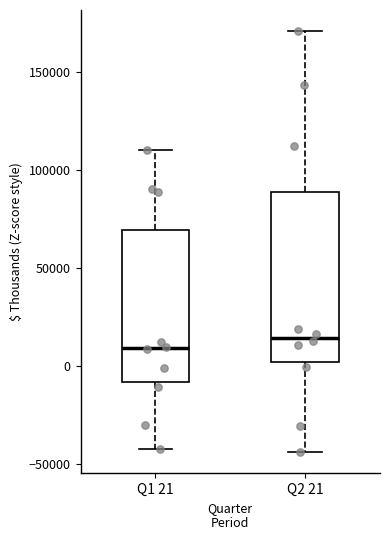

Which box is the tallest, from its lower edge to its upper edge?

Q2 21